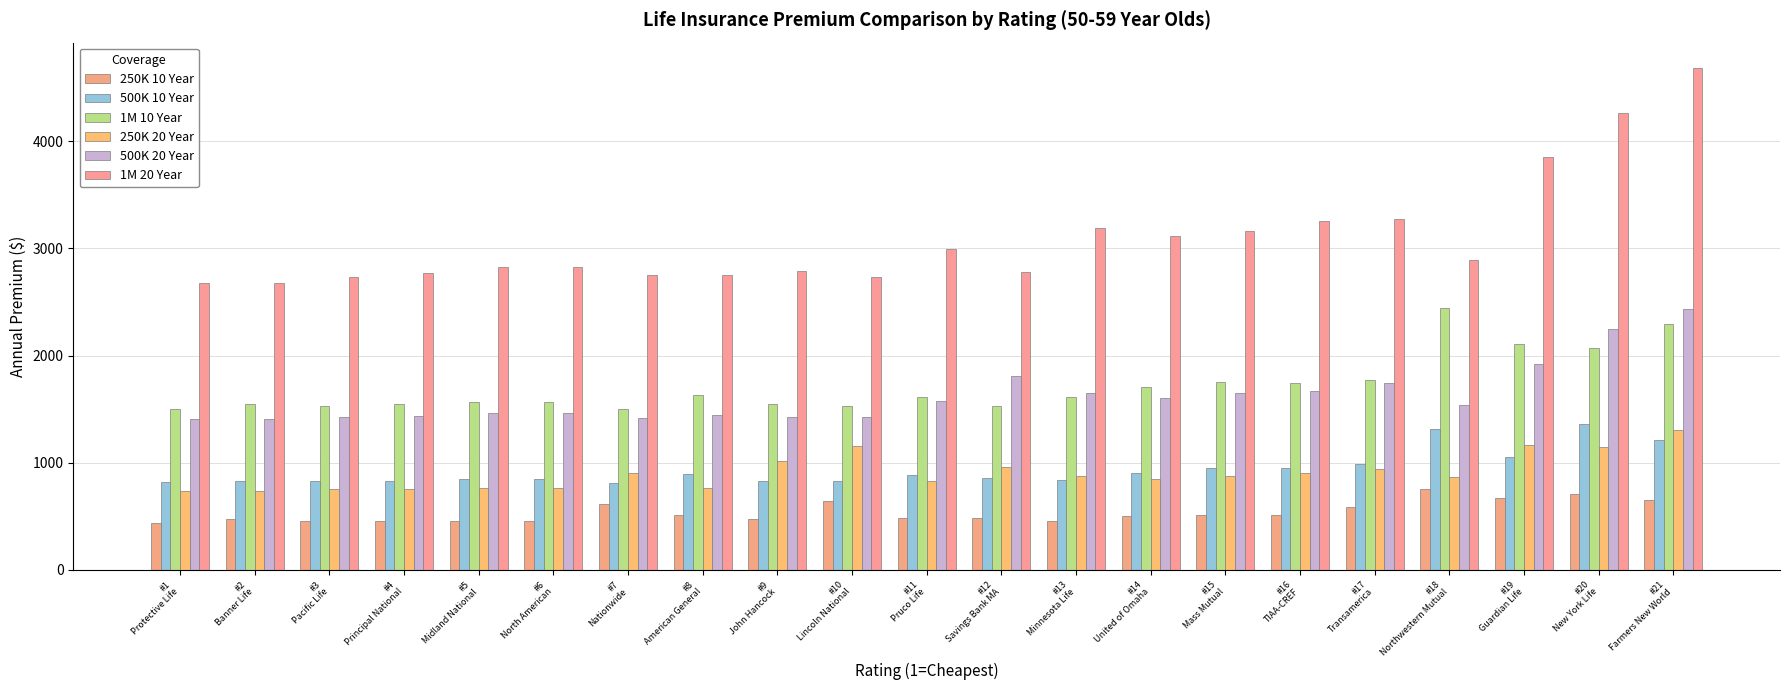

At how many categories does at least one series exceed 444?

21